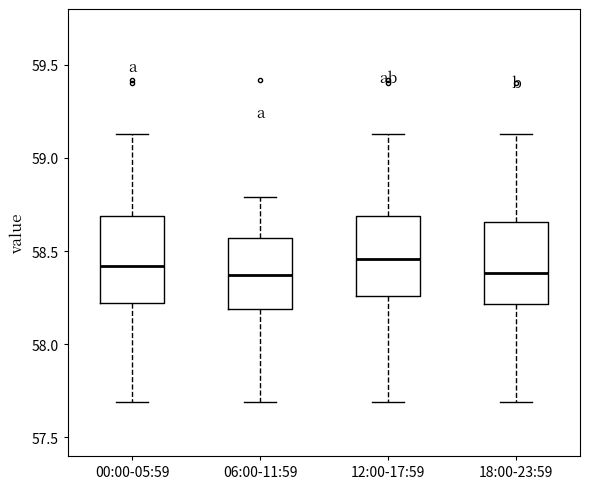

Reading left to right, transcribe this box plot: for each box, give where its median line is, the range the box spans, and where its two whiskers end, as read against the y-axis. The values are not printed on the chart, so give them approximately, as read against the axis.

00:00-05:59: median 58.40, box 58.20 to 58.70, whiskers 57.70 to 59.15
06:00-11:59: median 58.35, box 58.20 to 58.55, whiskers 57.70 to 58.80
12:00-17:59: median 58.45, box 58.25 to 58.70, whiskers 57.70 to 59.15
18:00-23:59: median 58.40, box 58.20 to 58.65, whiskers 57.70 to 59.15